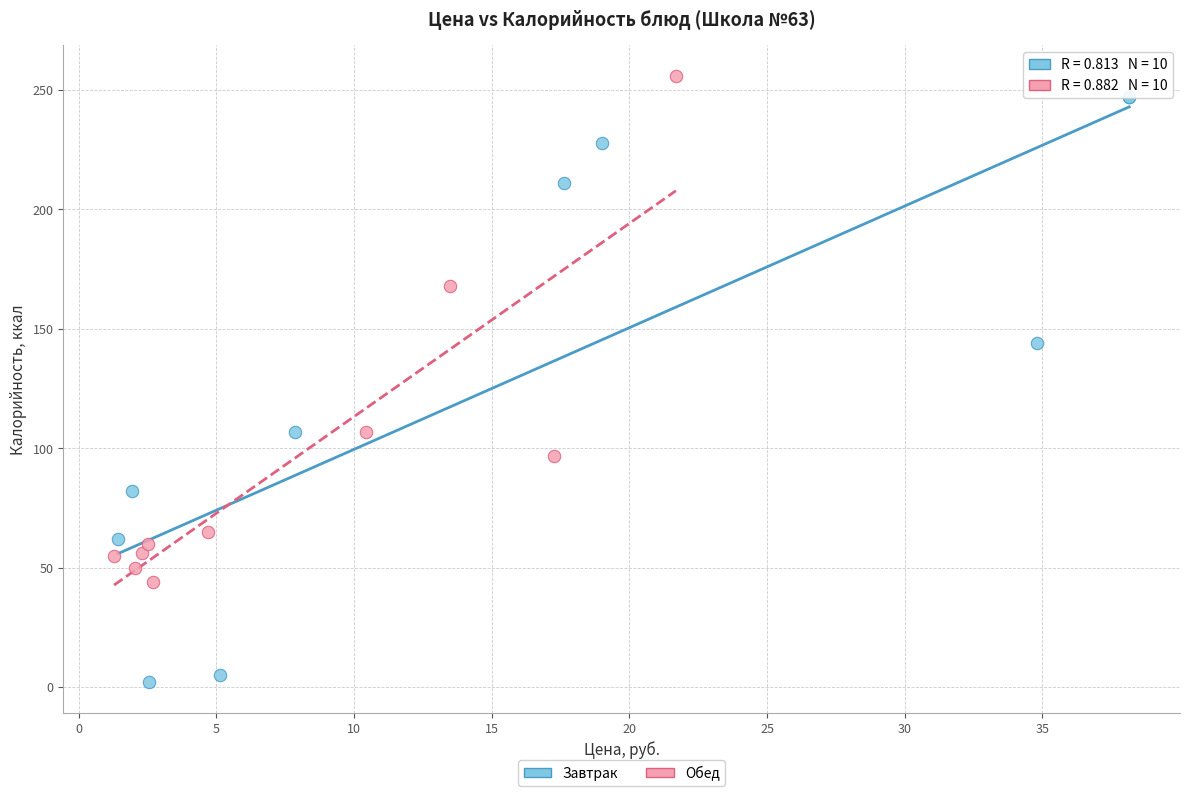

Which series contains the highest Y value?

Обед